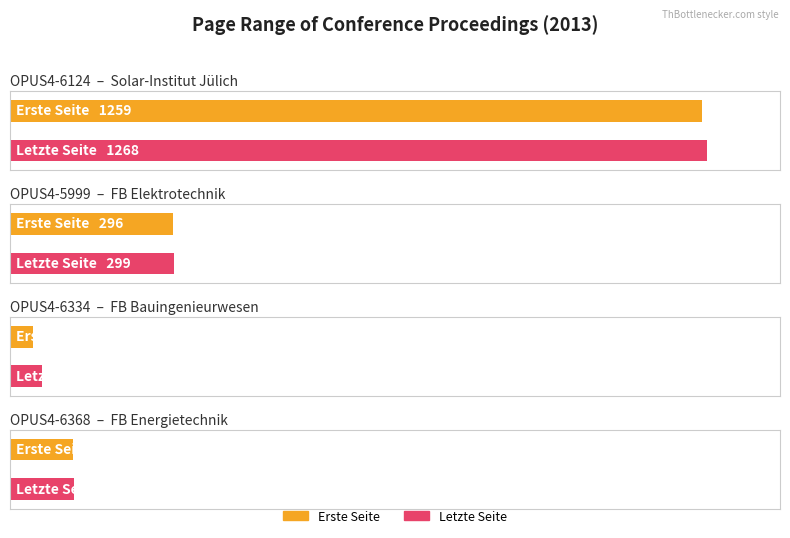

Which series has the largest total across all categories?

Letzte Seite